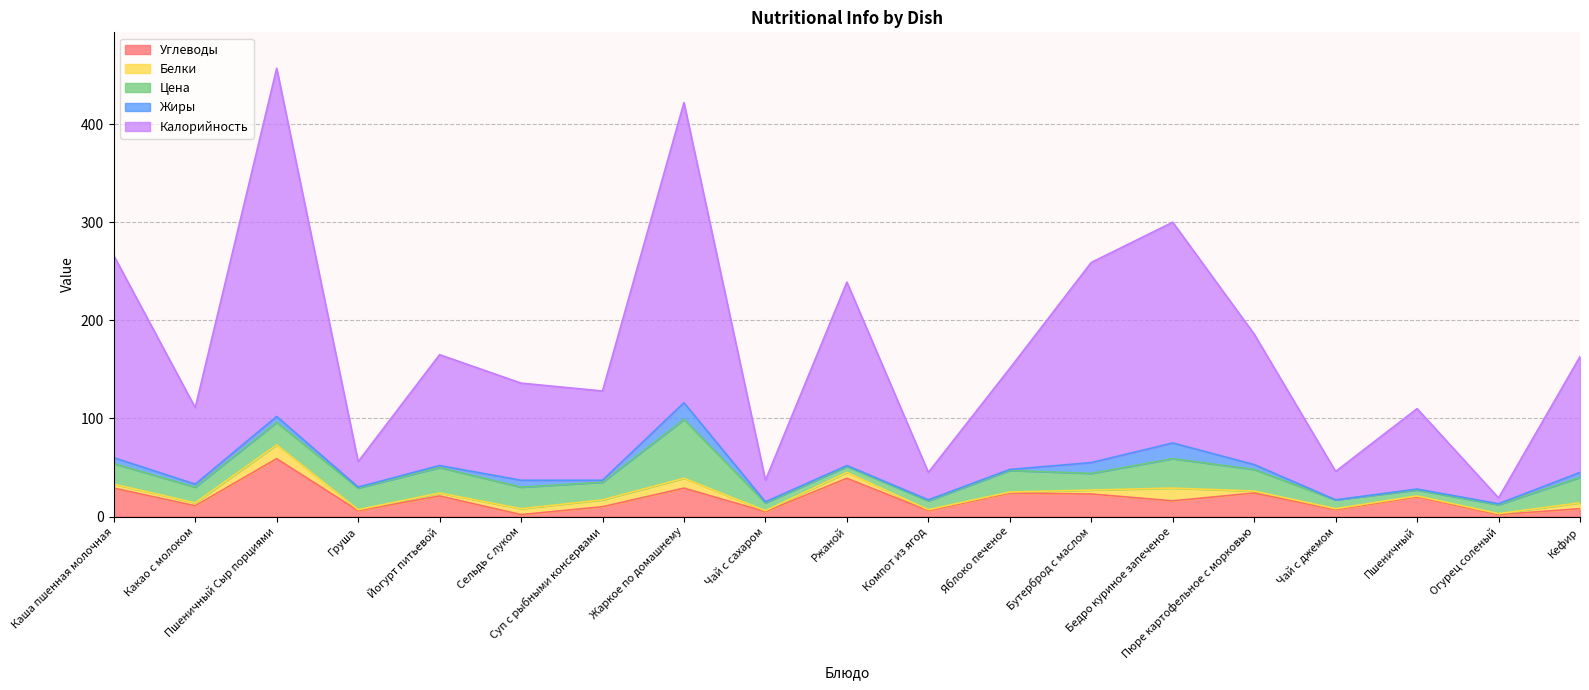

What is the sum of the Углеводы values at Ржаной and Яблоко печеное?

63